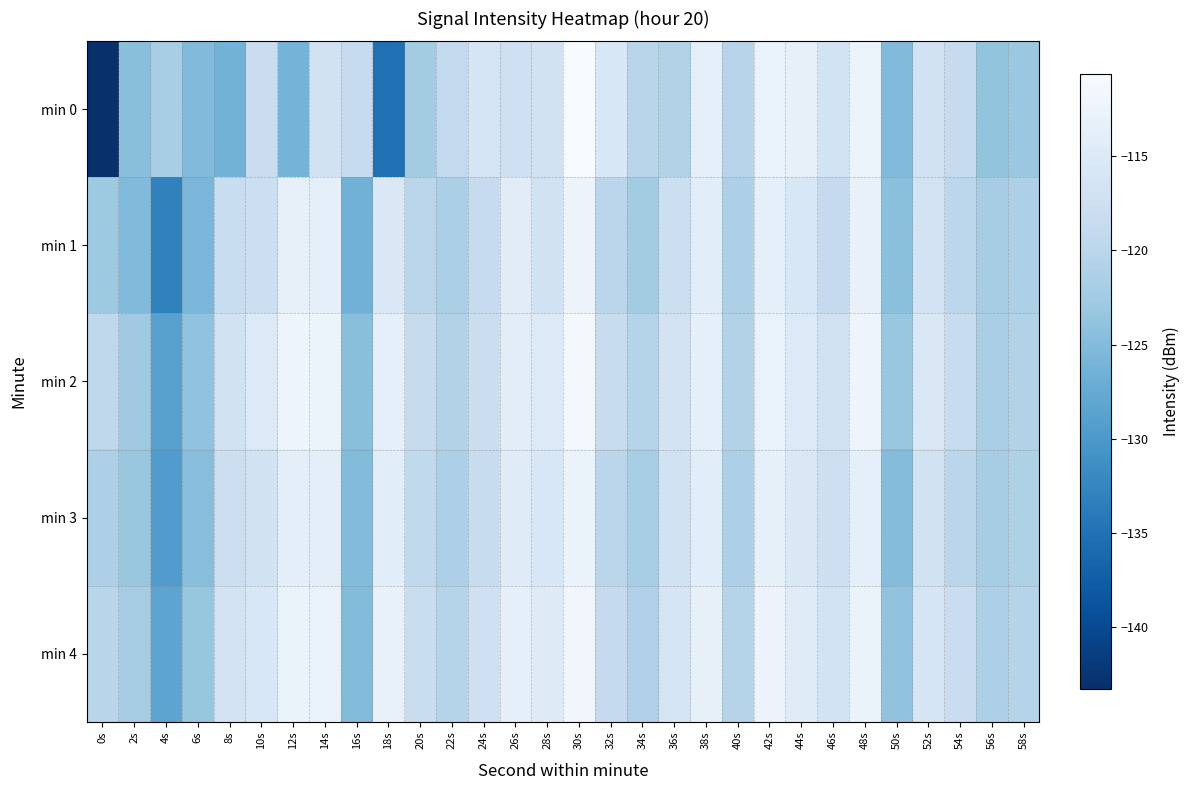

Rank the series by their maximum value, from lowest to highest.

min 3, min 1, min 4, min 2, min 0